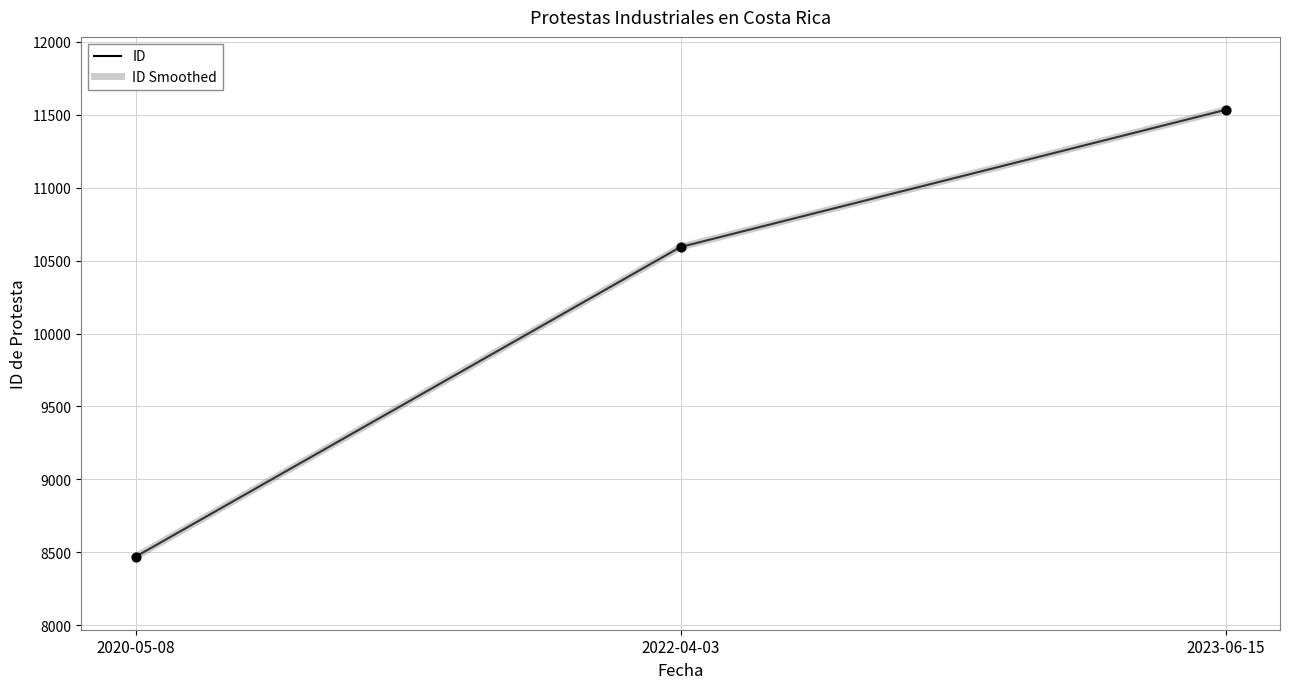

Which series has the largest total across all categories?

ID